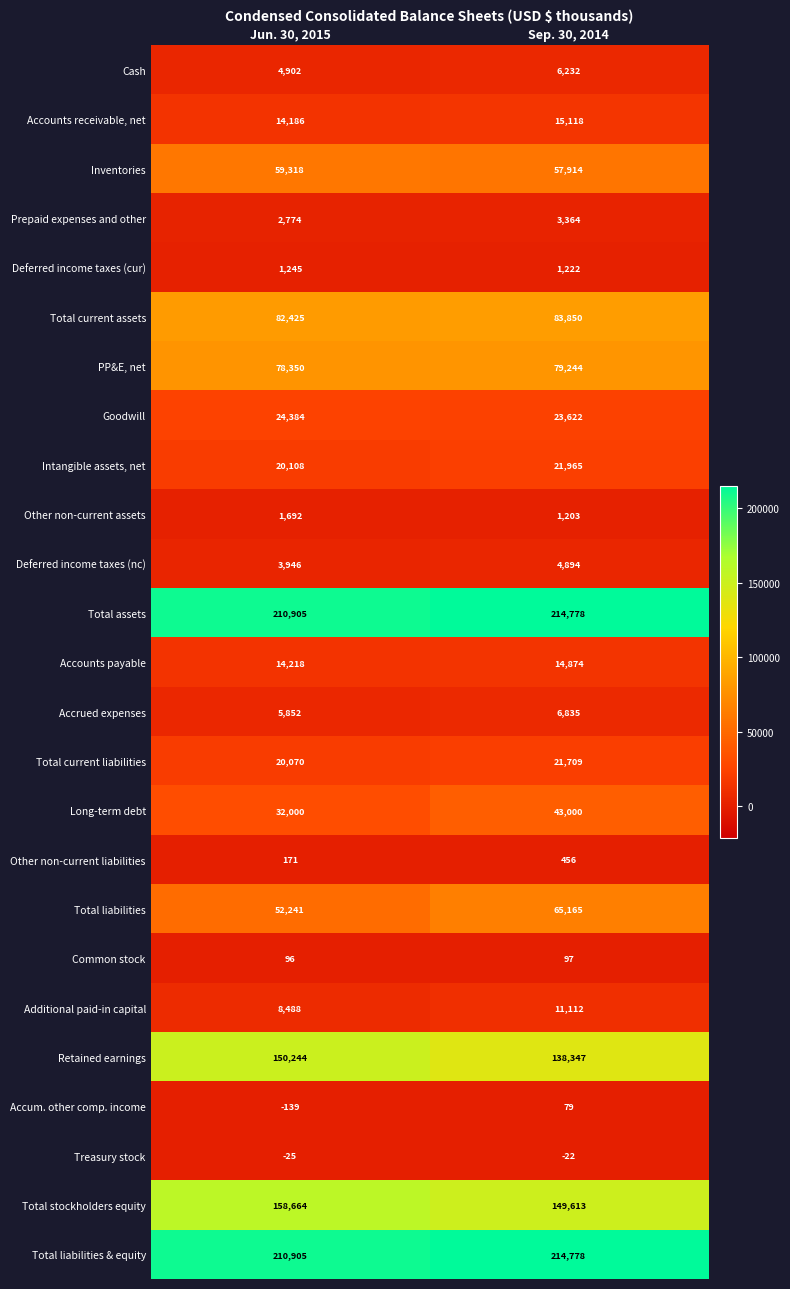

What is the spread (max minus min) of values at Sep. 30, 2014?

214800